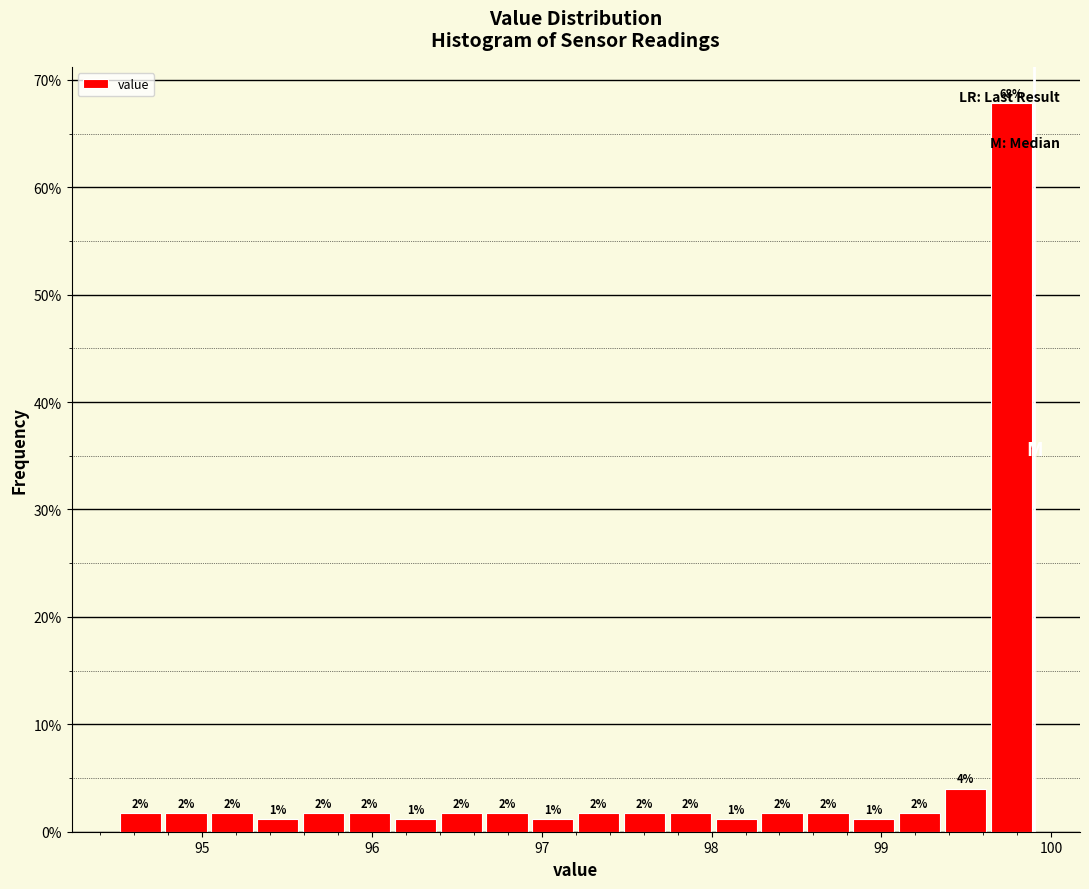

Around what value on the x-axis is the tallest bar? Give the approximate position of its centre, as read against the axis.

99.8